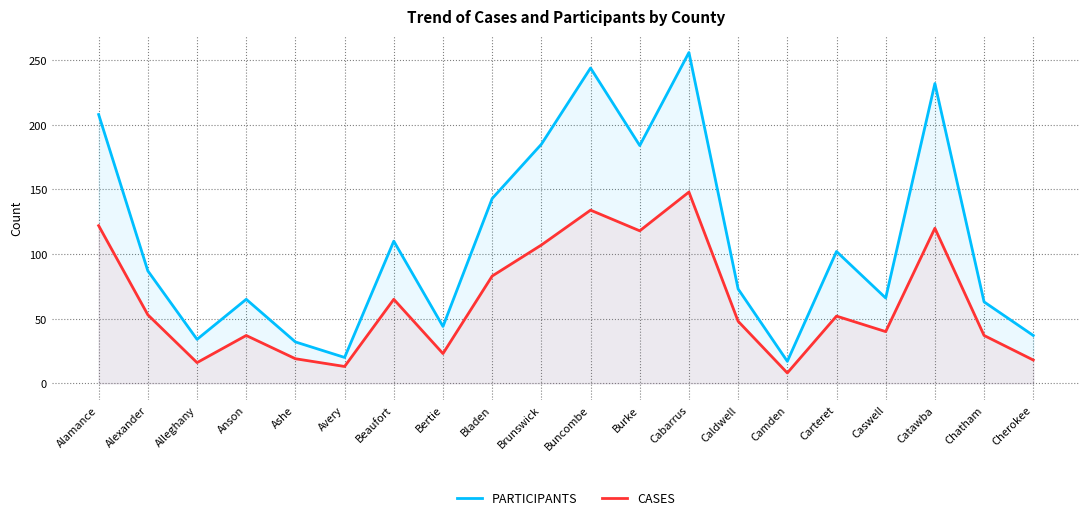

What is the greatest value displayed?

256